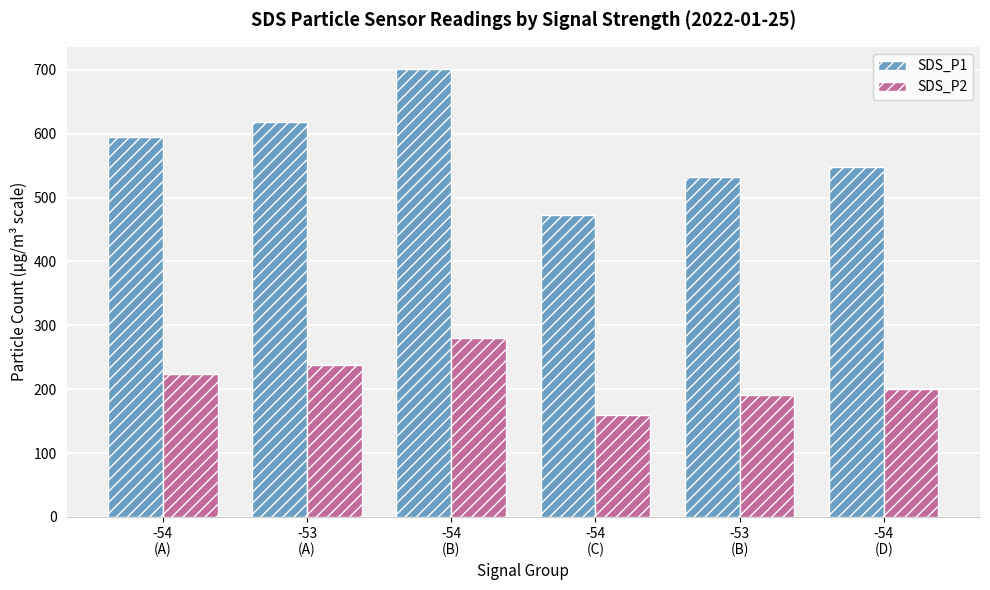

What position from the left is -54
(A)?

1